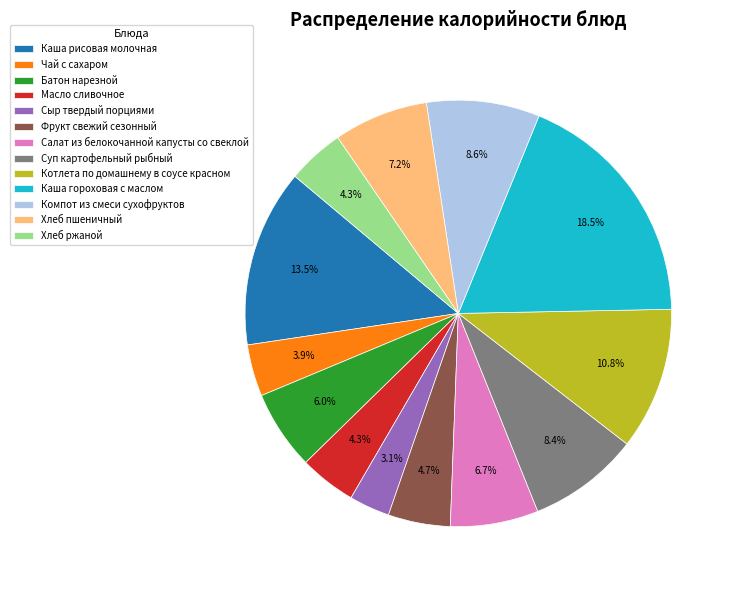

Do Суп картофельный рыбный and Чай с сахаром together represent more than half of the pie?

No